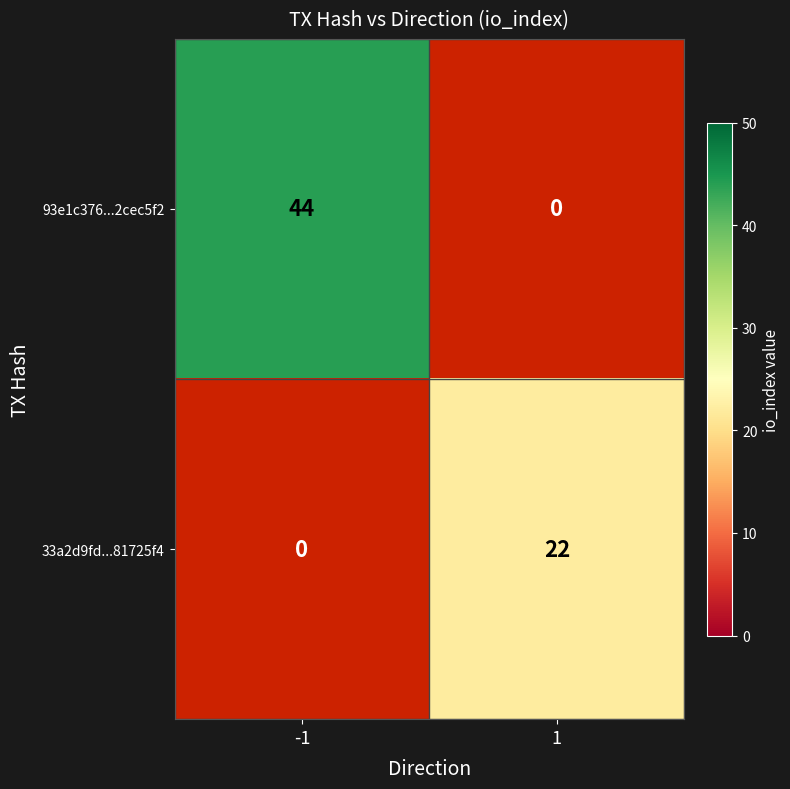

What is the total value across all series at -1?

44